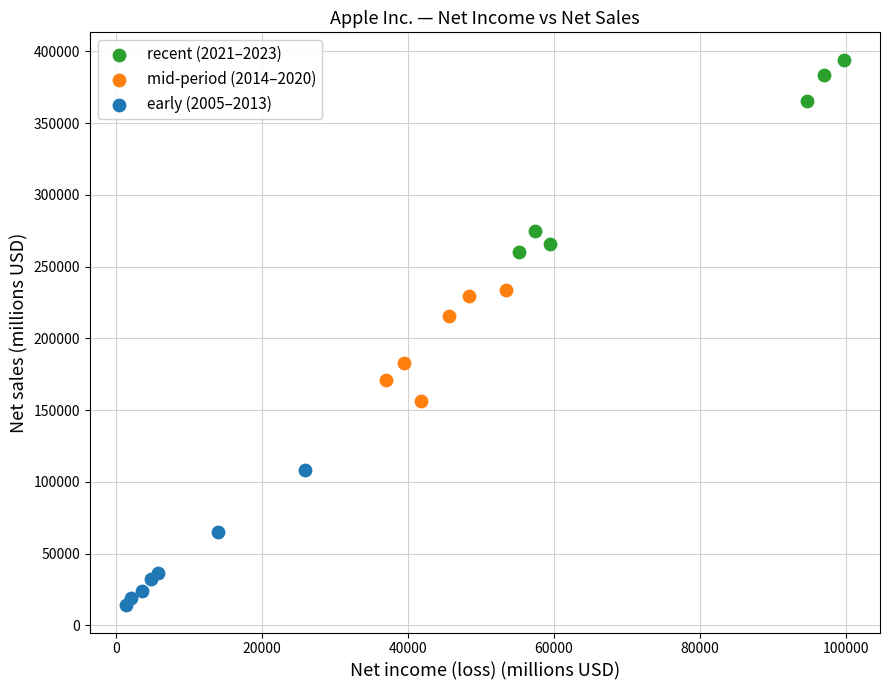

Which series has the largest Y range (max minus min)?

recent (2021–2023)